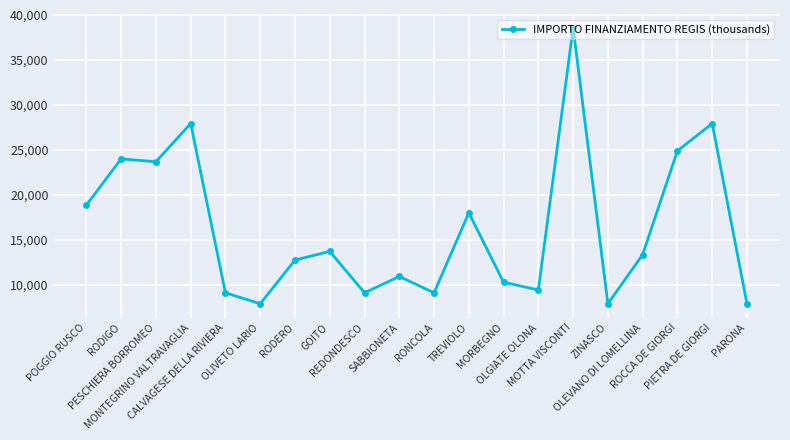

Does the chart have visible grid lines?

Yes